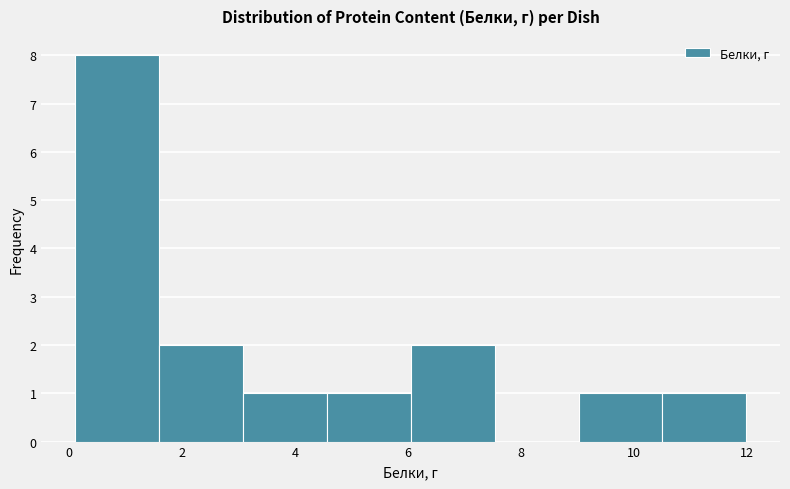

Reading left to right, transcribe this chart: for each bar, give the range it covers on the x-axis and its height. Neither the bar edges nor the heights are printed on the chart, so give them approximately, as read against the axes.

0.2 to 1.6: 8
1.6 to 3.0: 2
3.0 to 4.6: 1
4.6 to 6.0: 1
6.0 to 7.6: 2
7.6 to 9.0: 0
9.0 to 10.6: 1
10.6 to 12.0: 1